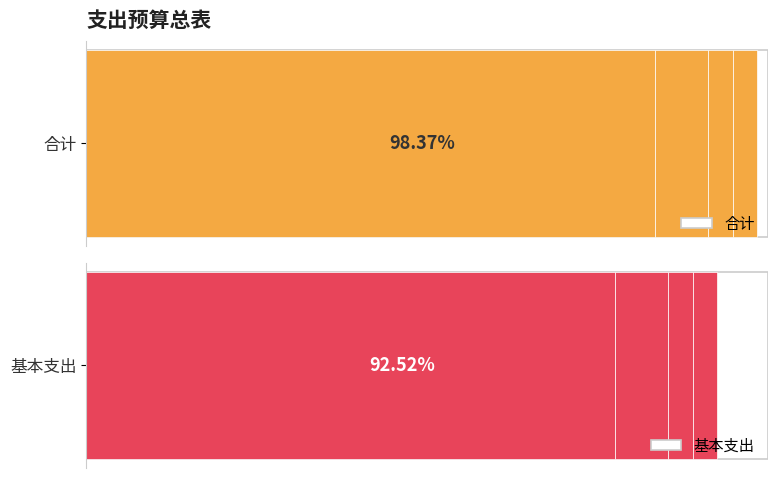

True or false: 基本支出 has a value of 299.4 at 卫生健康支出.

True